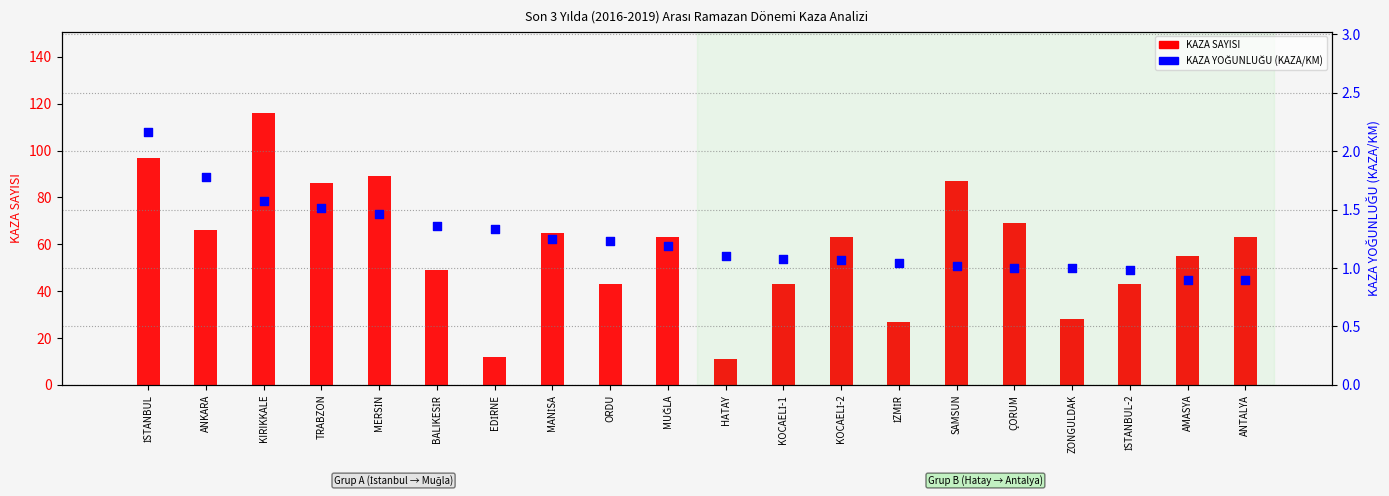

Which series contains the lowest Y value?

KAZA YOĞUNLUĞU (KAZA/KM)